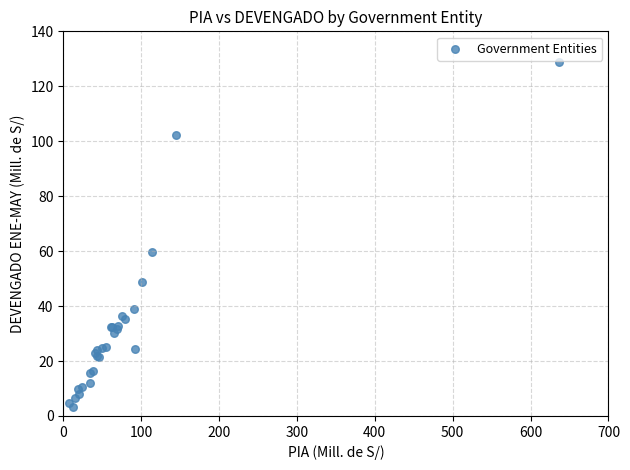

What Y value in the scatter plot is closest to 66?

59.6